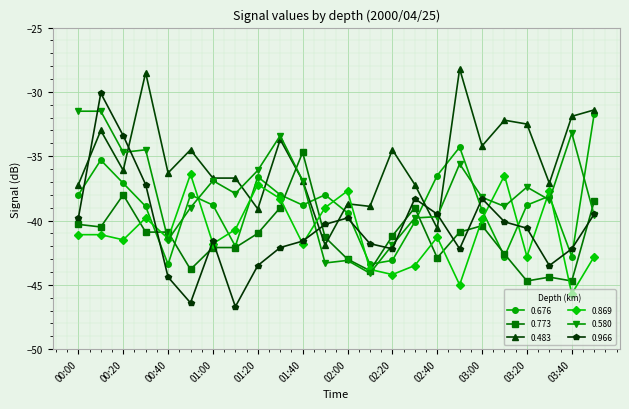

What is the value of the 0.773 point at the 16th from the left?

-39.0